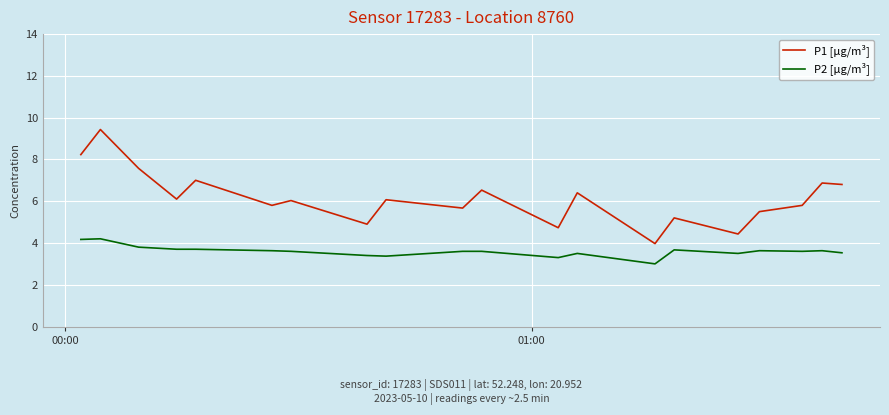

True or false: P2 [µg/m³] has more than 1 interior local peaks.

True